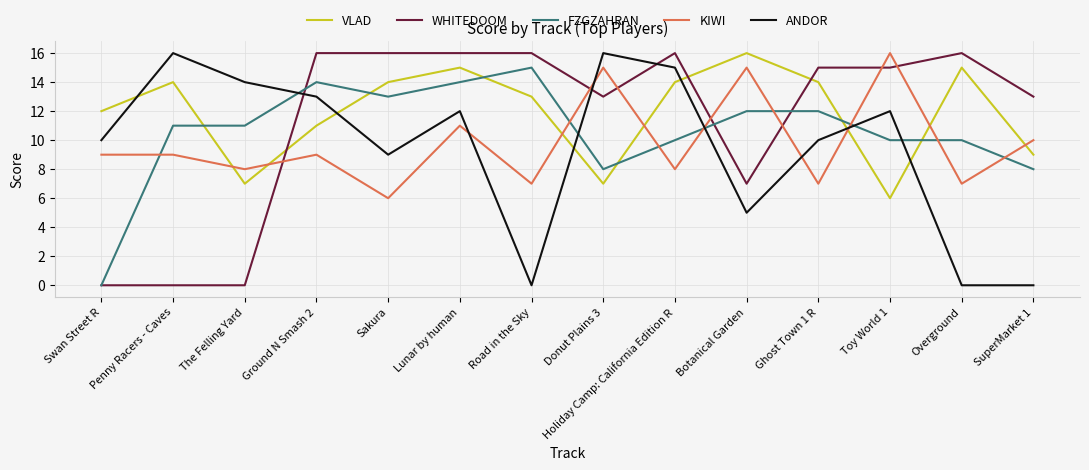

How many times do WHITEDOOM and ANDOR cross each other?

3